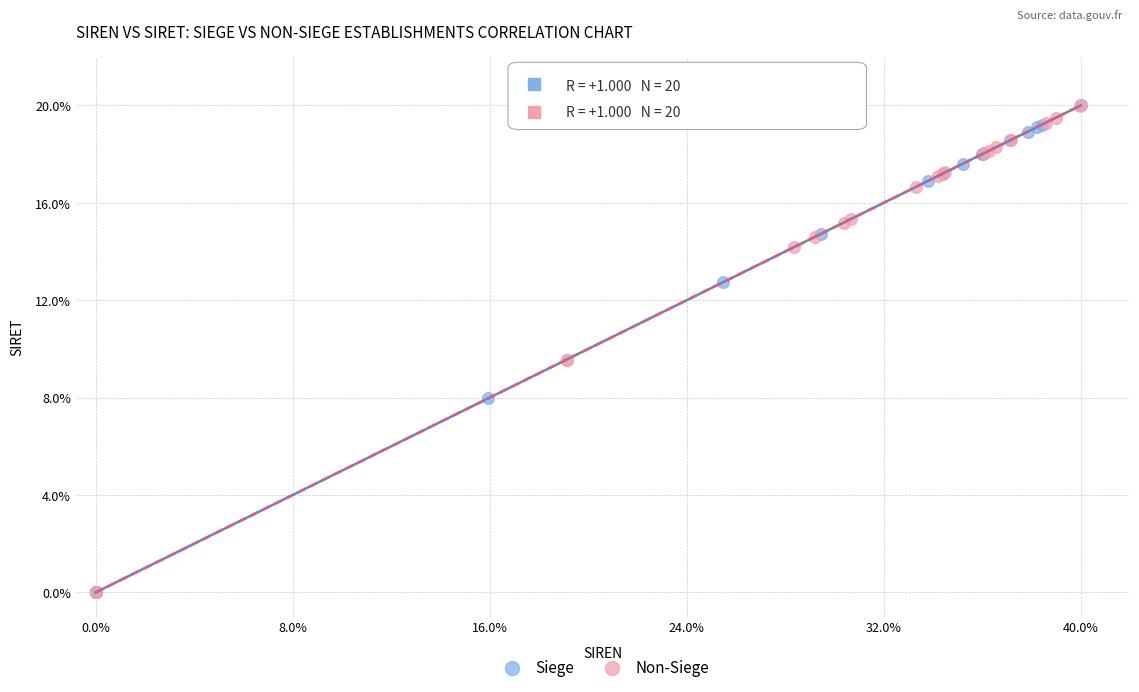

What are all the series names shown in the legend?

Siege, Non-Siege